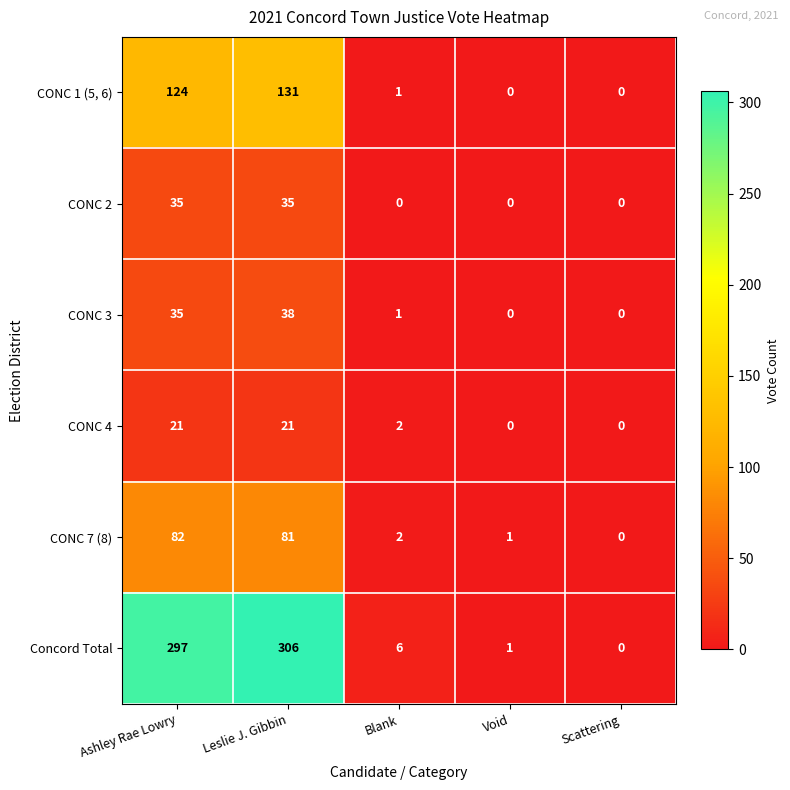

Read the Concord Total value at Blank, to the nearest 10.

10